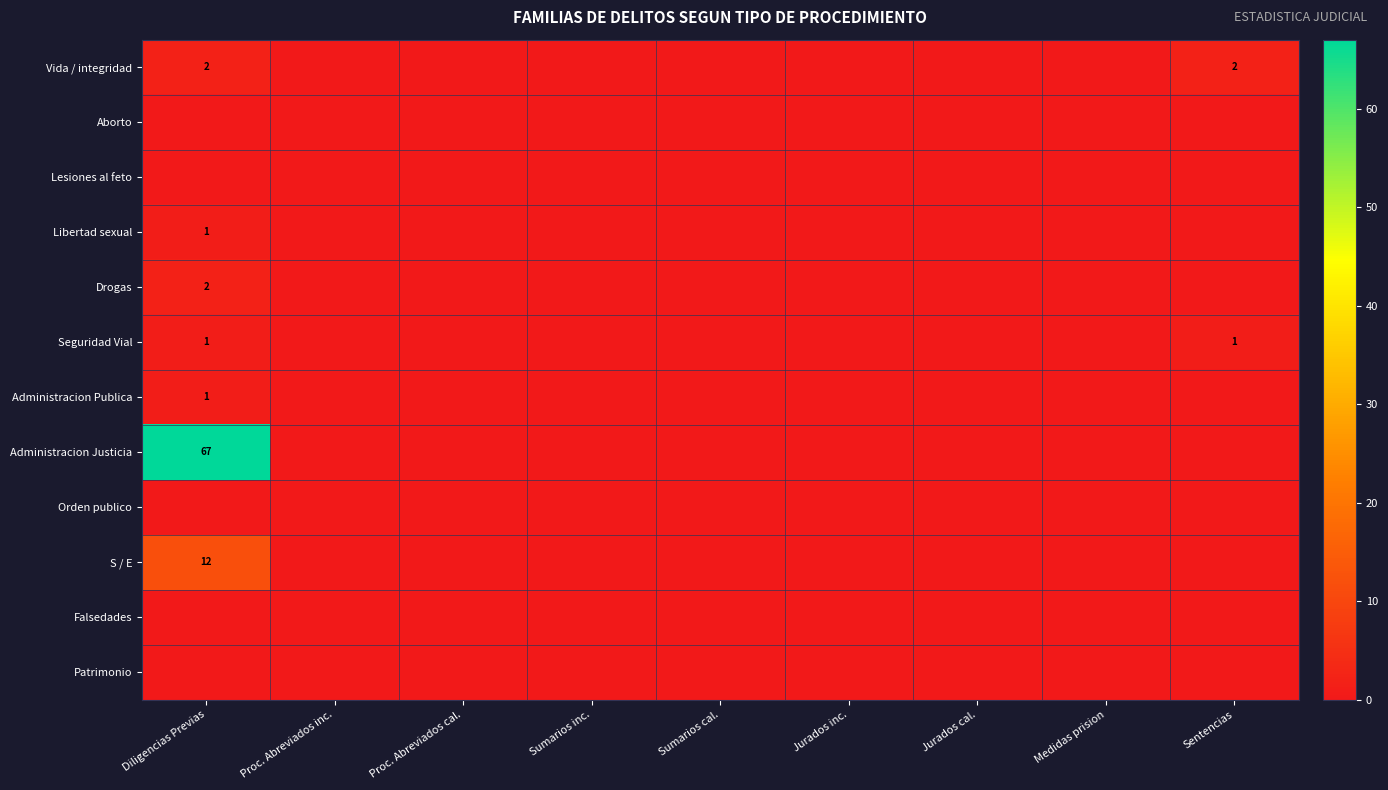

The Vida / integridad series shows 2 at Diligencias Previas. True or false?

True